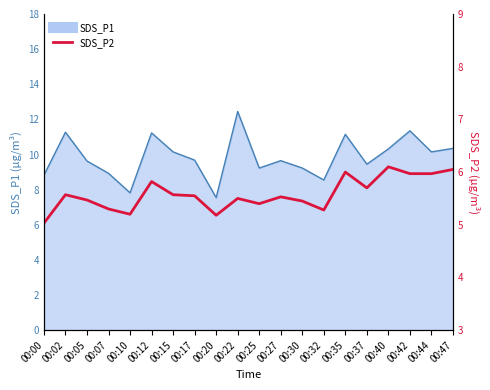

How many lines are shown in the chart?

1